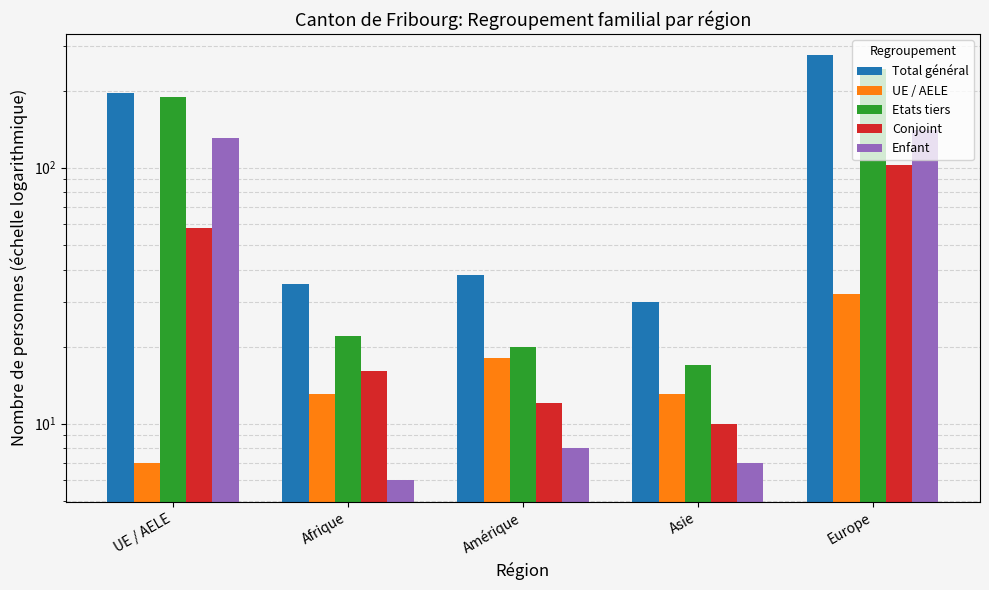

What is the difference between the UE / AELE values at Amérique and UE / AELE?

11